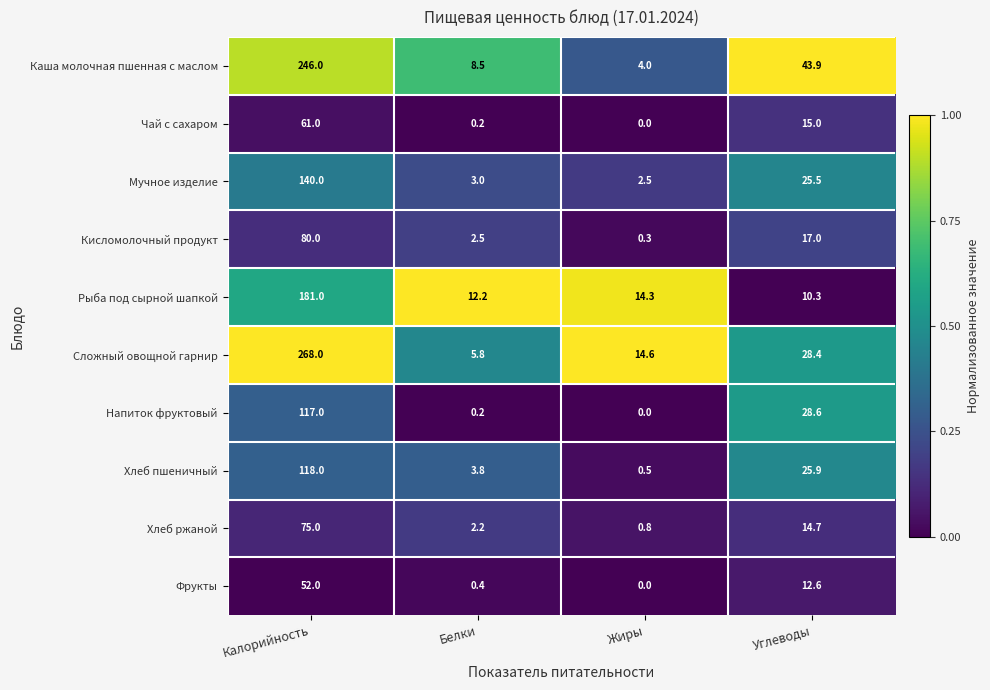

What is the total value across all series at Калорийность?

1338.0